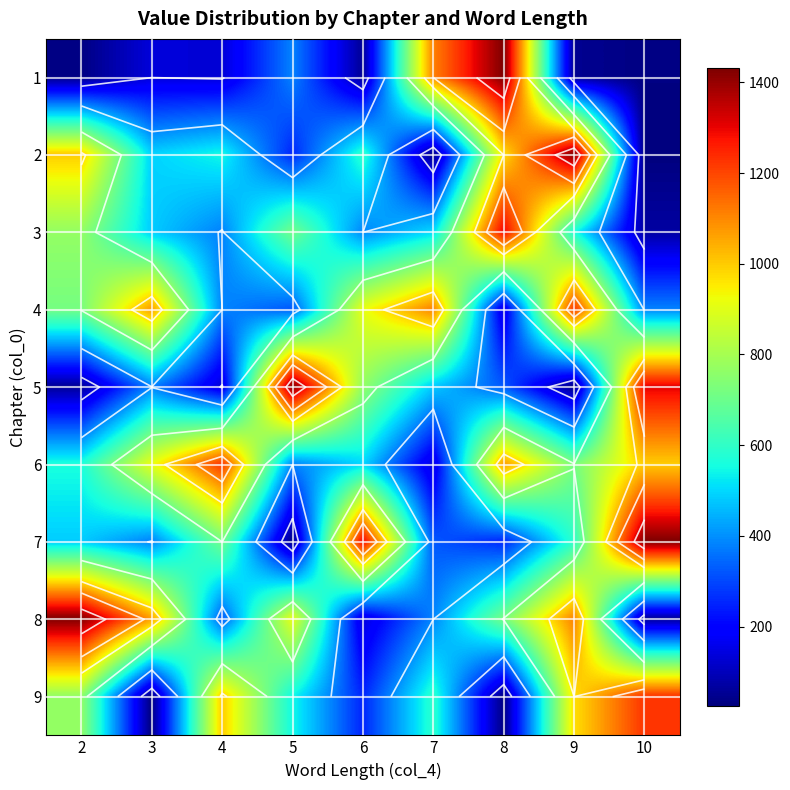

At 7, list the series in order from smallest to largest.

2, 6, 7, 8, 5, 3, 9, 1, 4